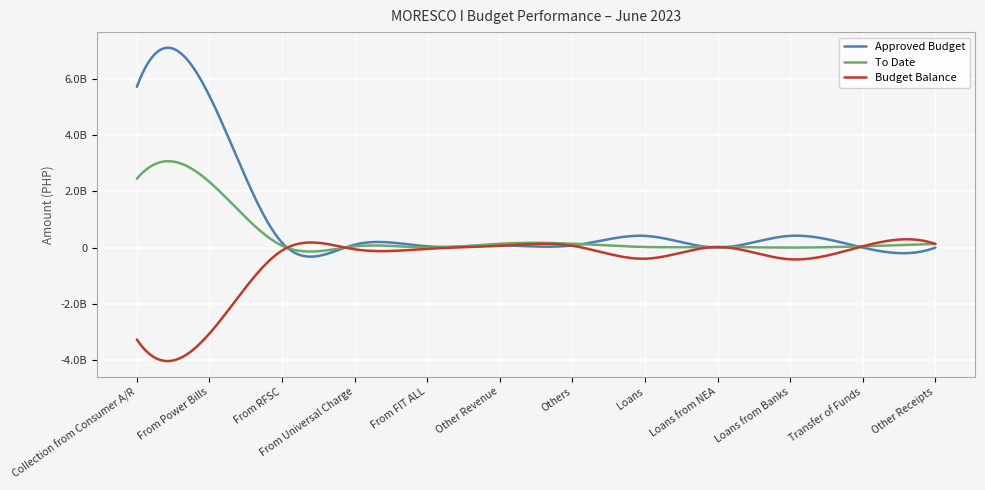

What is the label of the 7th point from the left?

Others